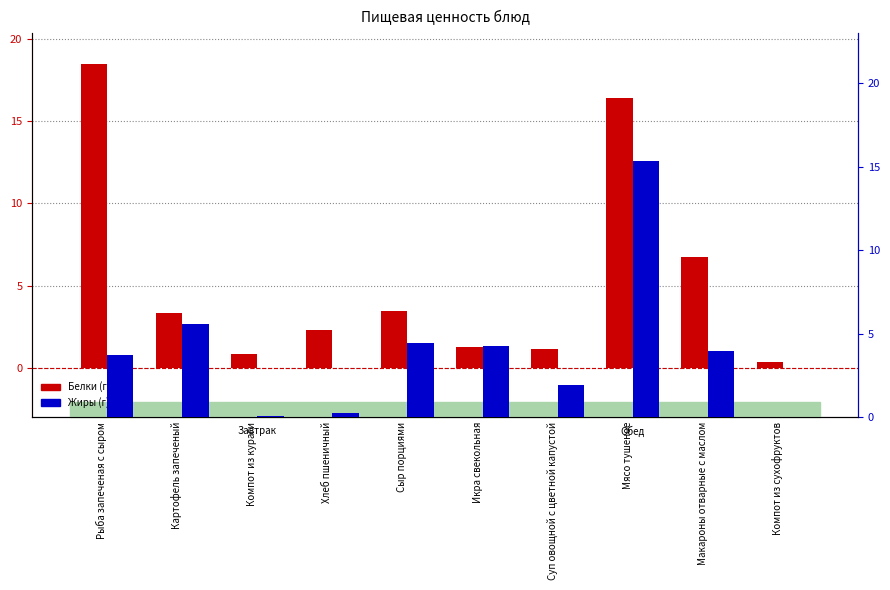

What is the value of the Белки bar at the 2nd from the left?

3.3